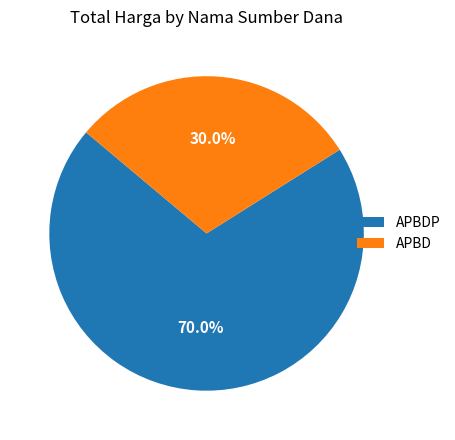

Is it true that APBDP is 1% of the pie?

False